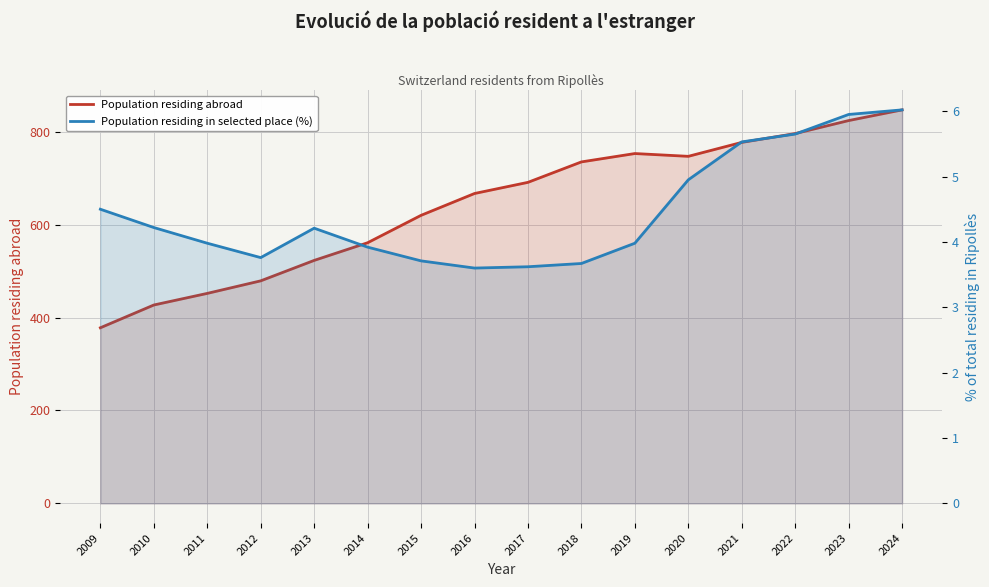

True or false: Population residing abroad and Population residing in selected place (%) cross at least once.

False